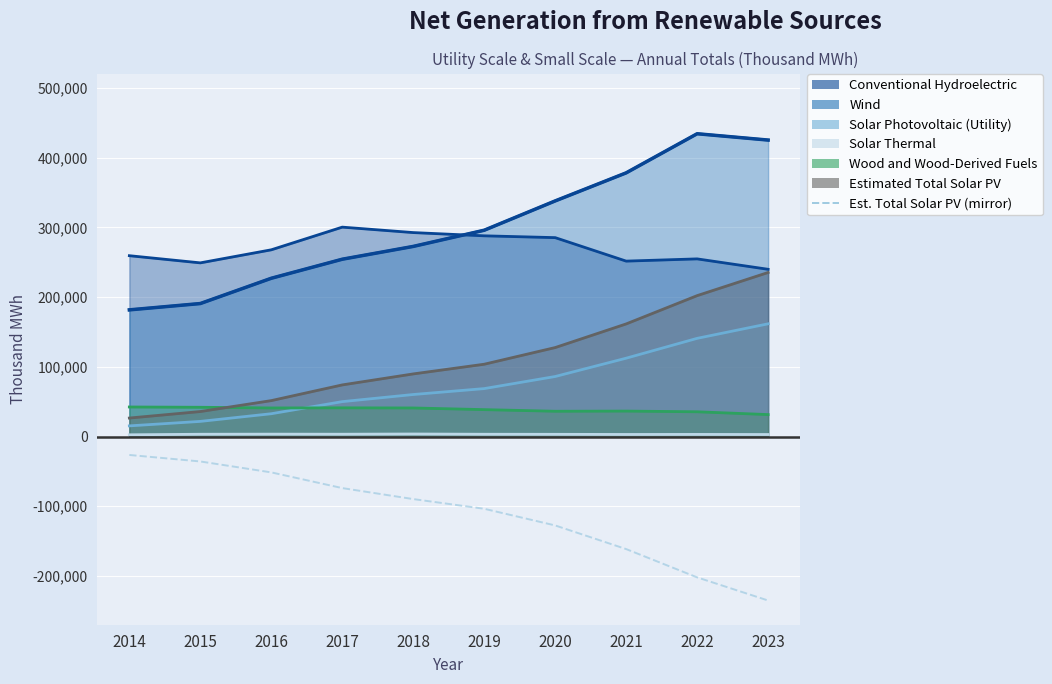

What is the minimum value shown in the chart?

-235270